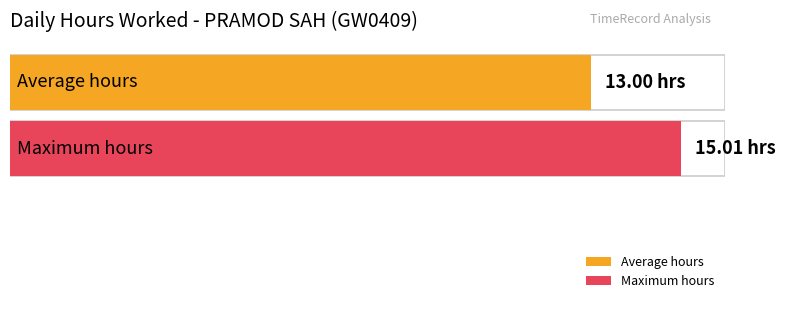

What is the average value?

13.0